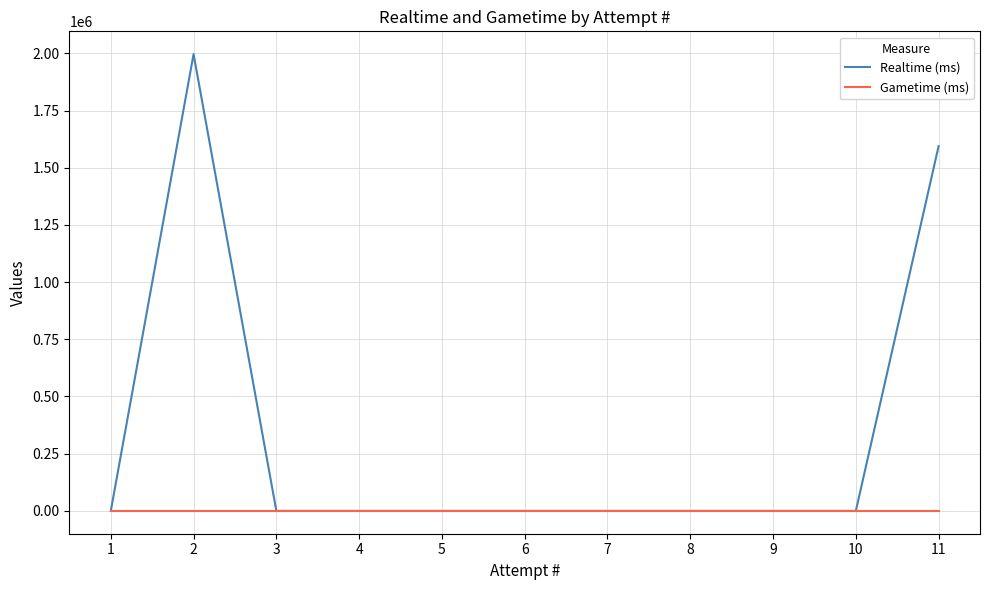

Does the chart display data point markers on the line(s)?

No